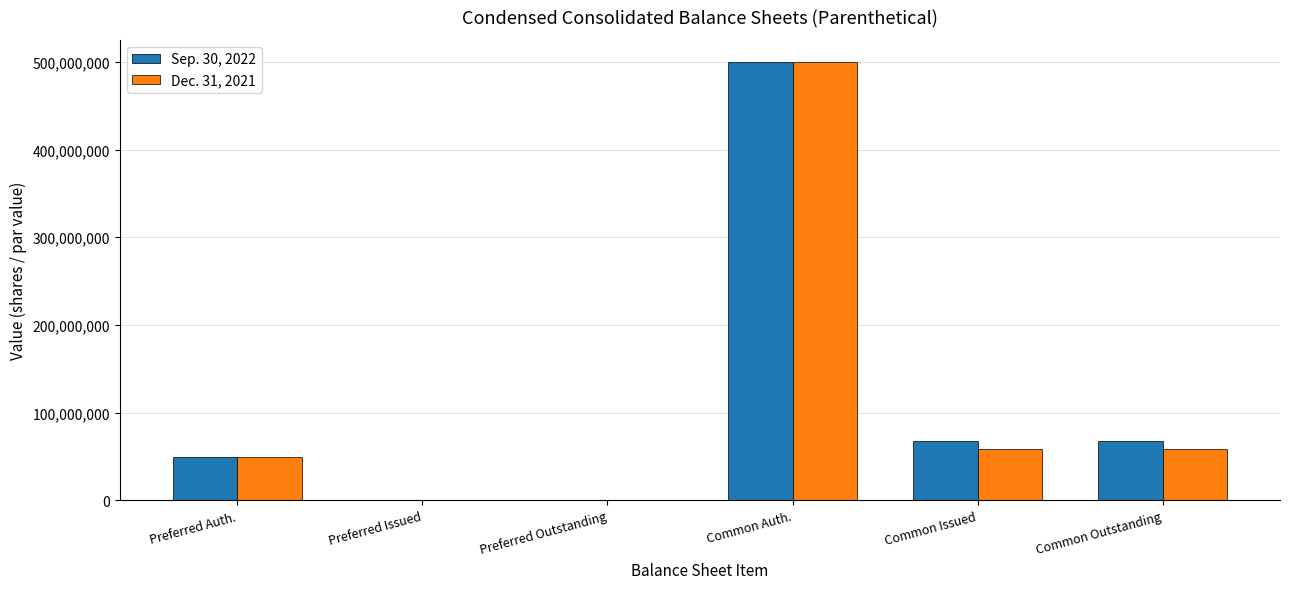

How many groups of bars are there?

6